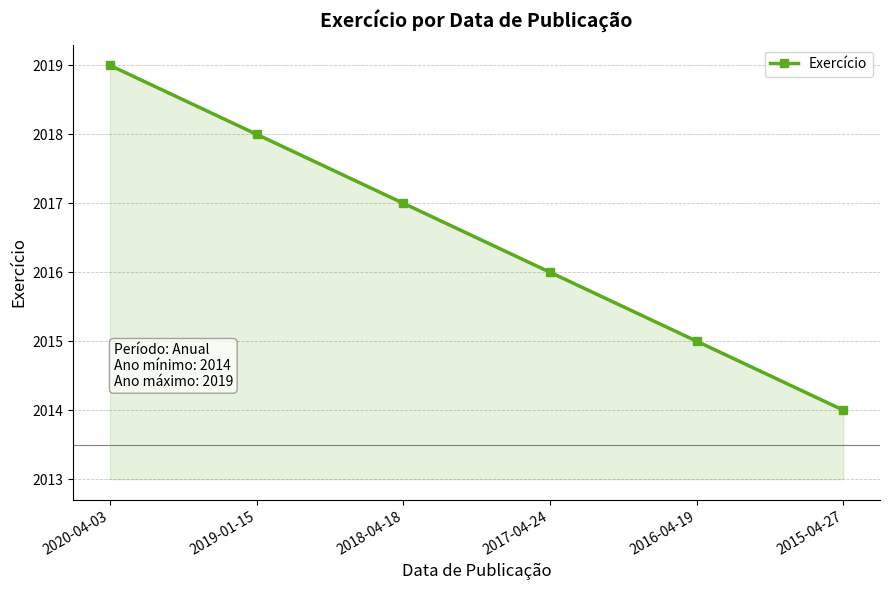

Between 2017-04-24 and 2015-04-27, which is larger?

2017-04-24